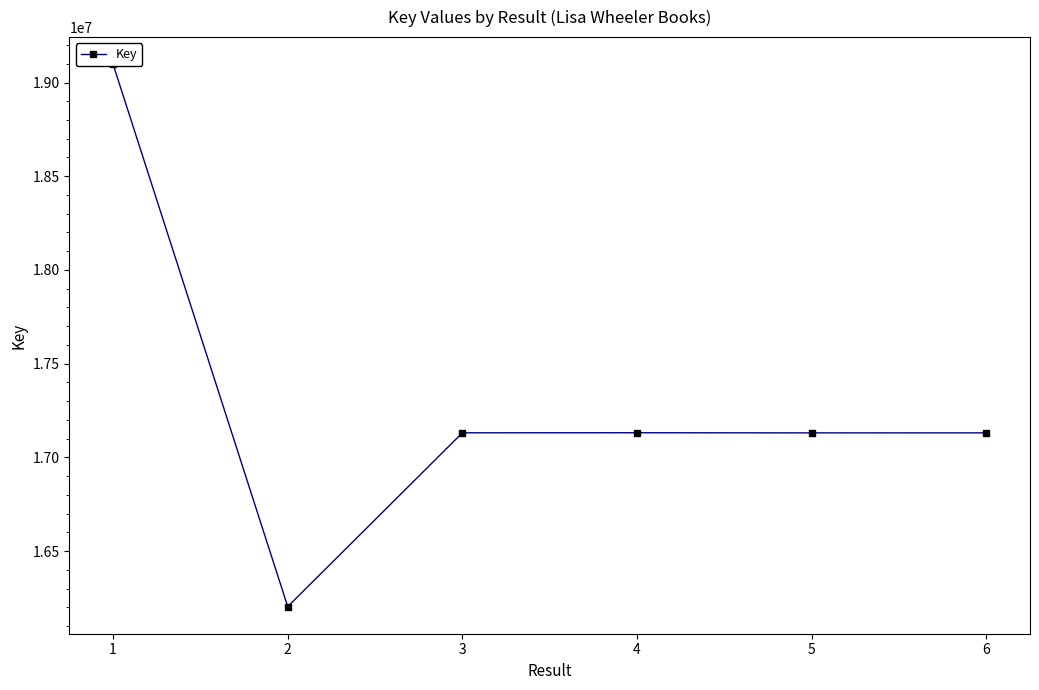

What is the value of the 5th point from the left?

17131080